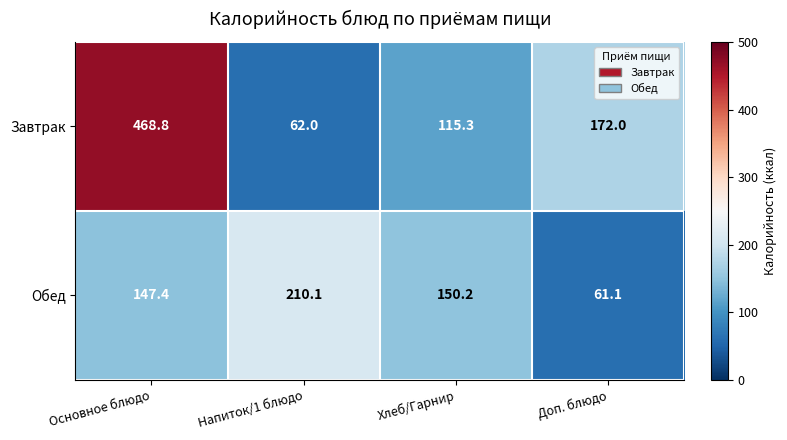

At which label does Обед reach its peak?

Напиток/1 блюдо